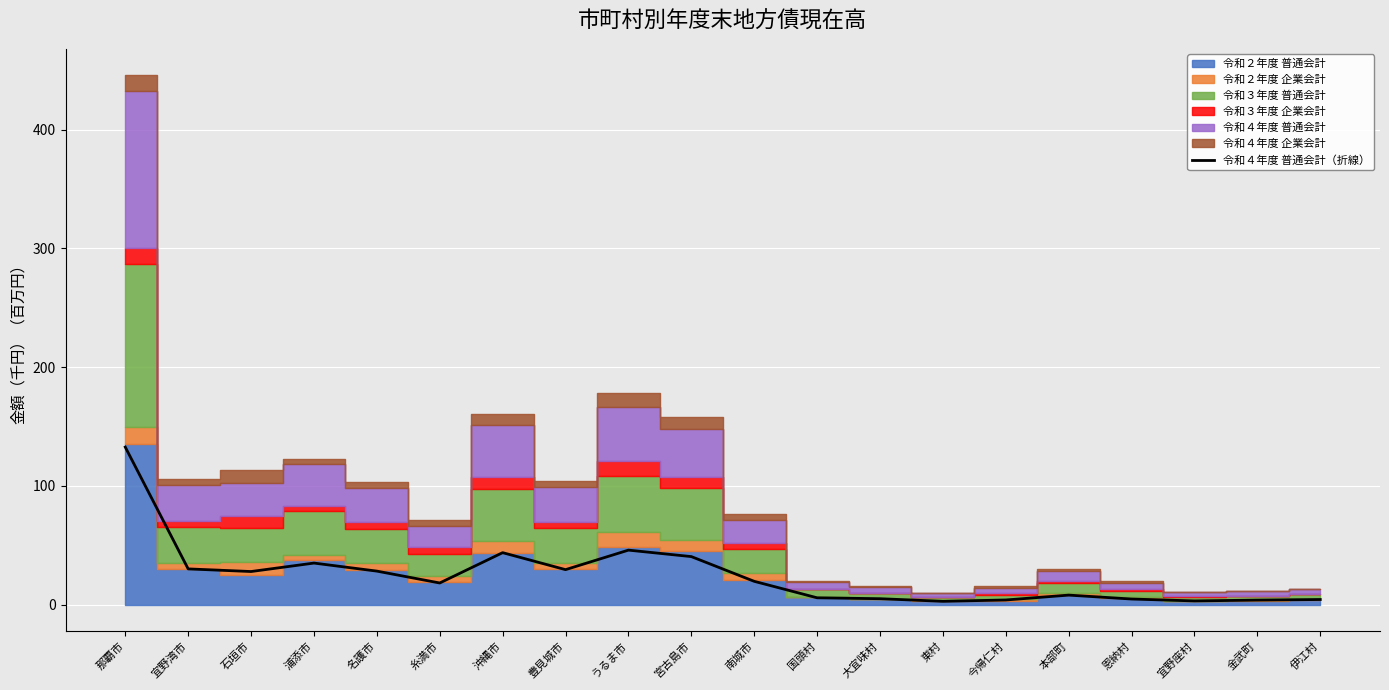

Is it true that the value at 恩納村 is 4.8?

True